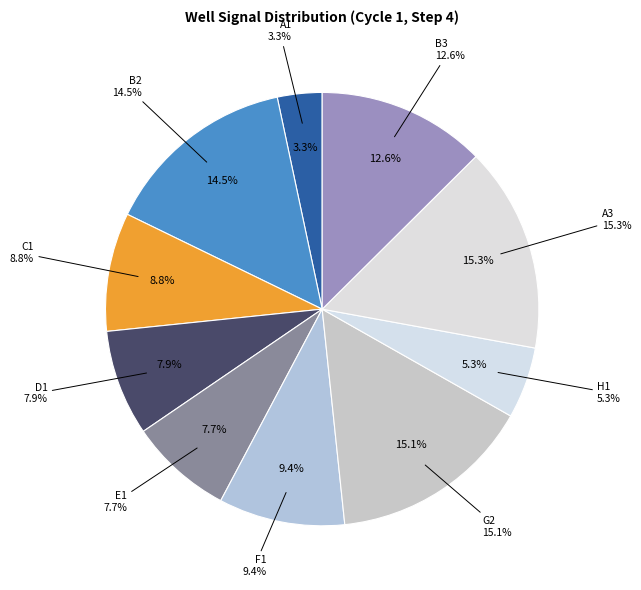

Does E1 account for over 50% of the chart?

No